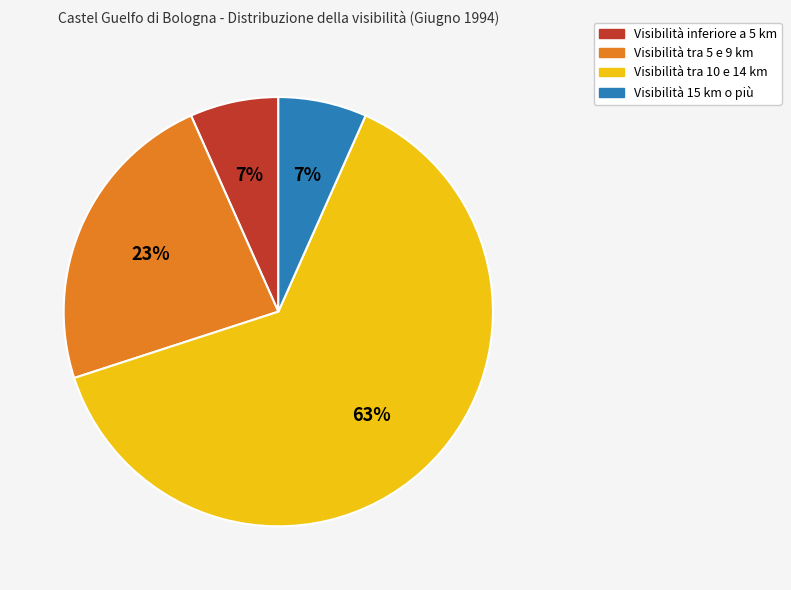

Does any single category account for the majority?

Yes